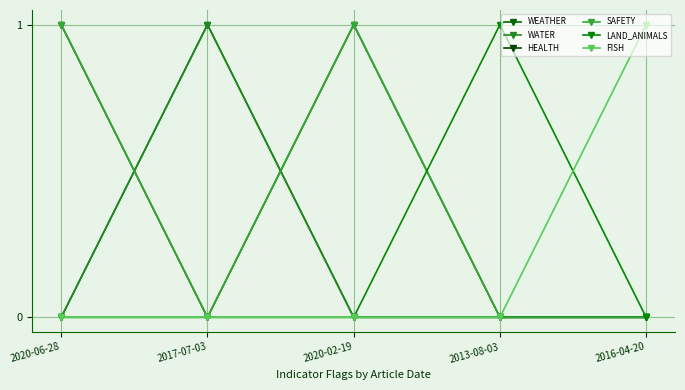

Which category has the highest value across all series?

2017-07-03